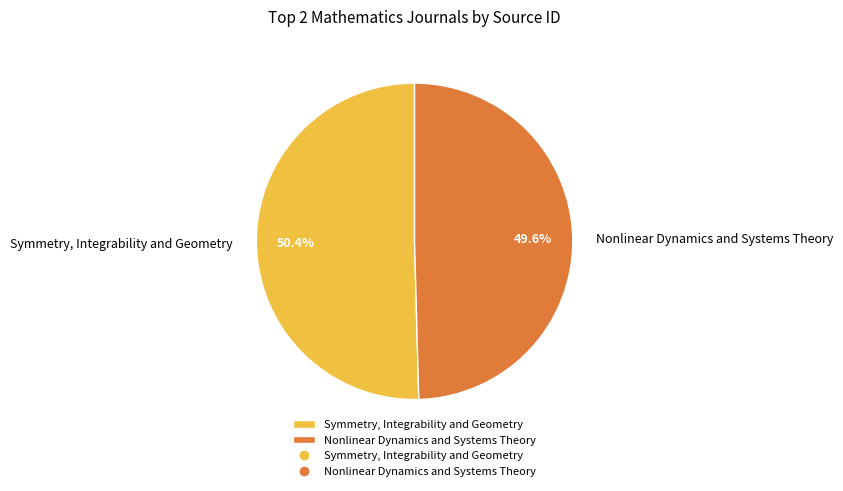

Is it true that Symmetry, Integrability and Geometry is 63% of the pie?

False